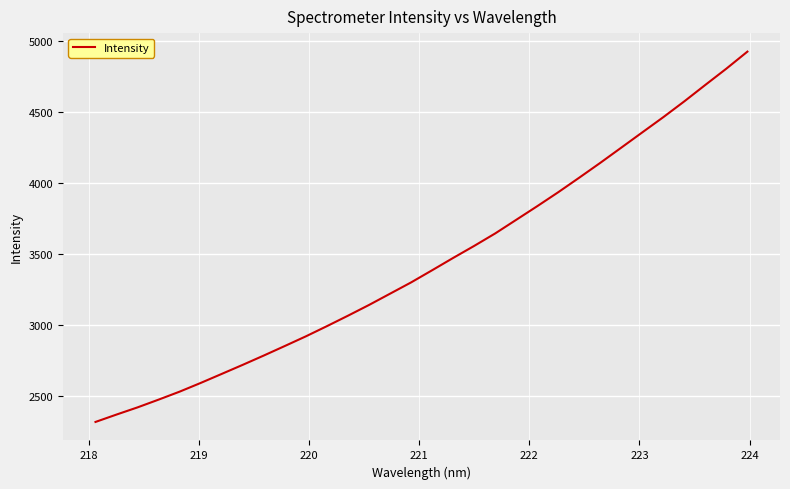

What is the smallest value displayed?

2317.4